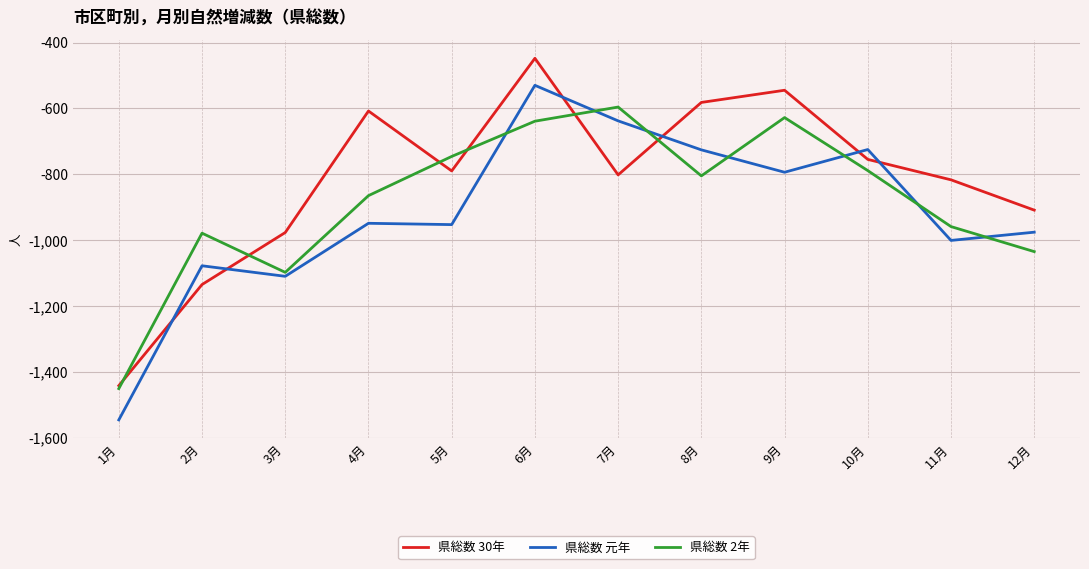

Which series changed the most between 3月 and 4月?

県総数 30年